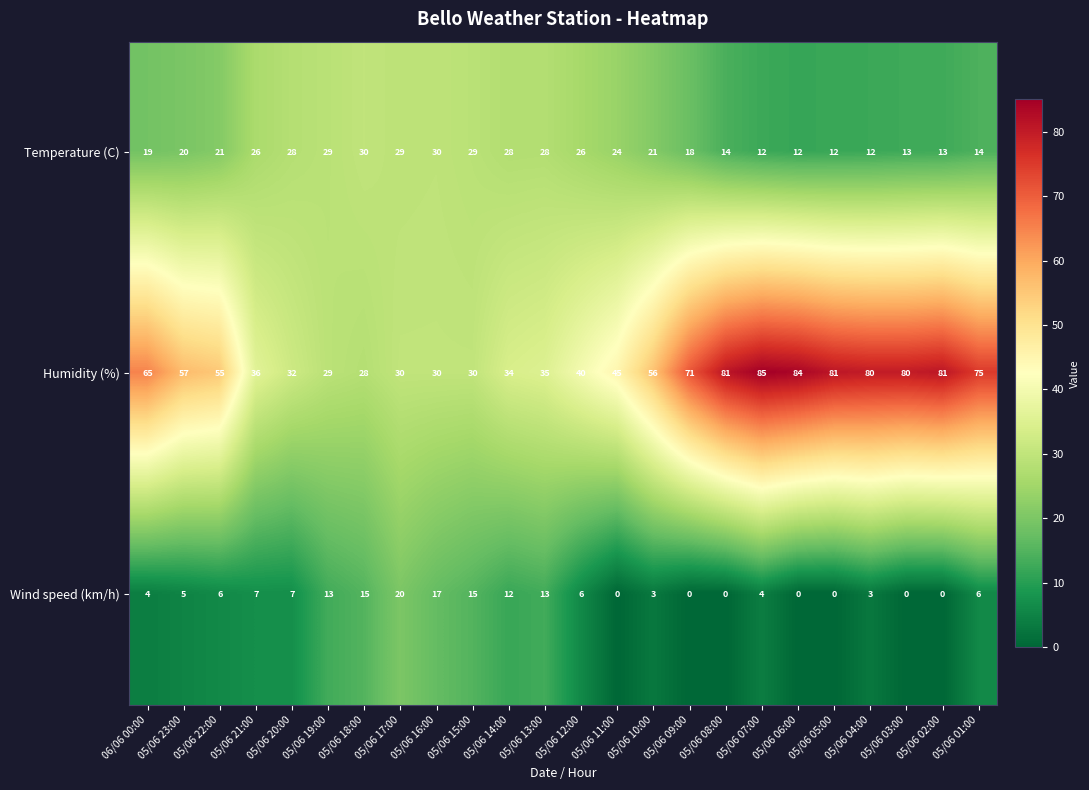

At which label does Humidity (%) first exceed 56?

06/06 00:00